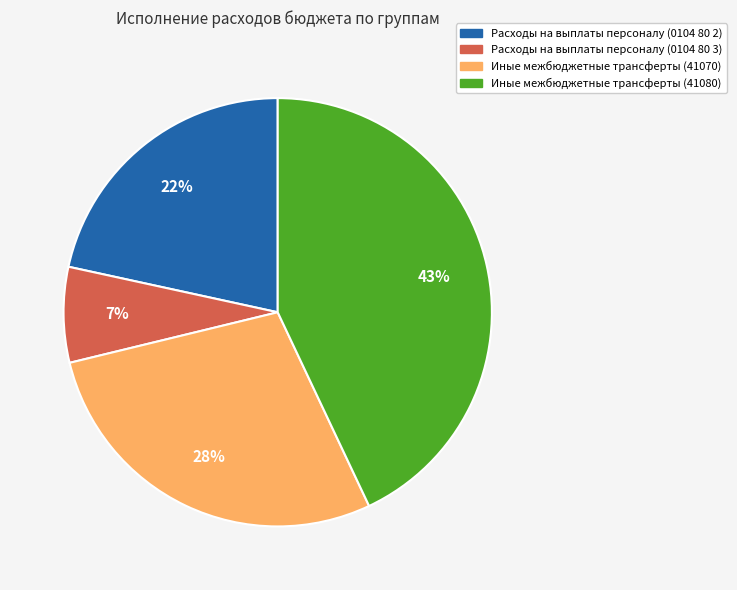

Which slice is the smallest?

Расходы на выплаты персоналу (0104 80 3)